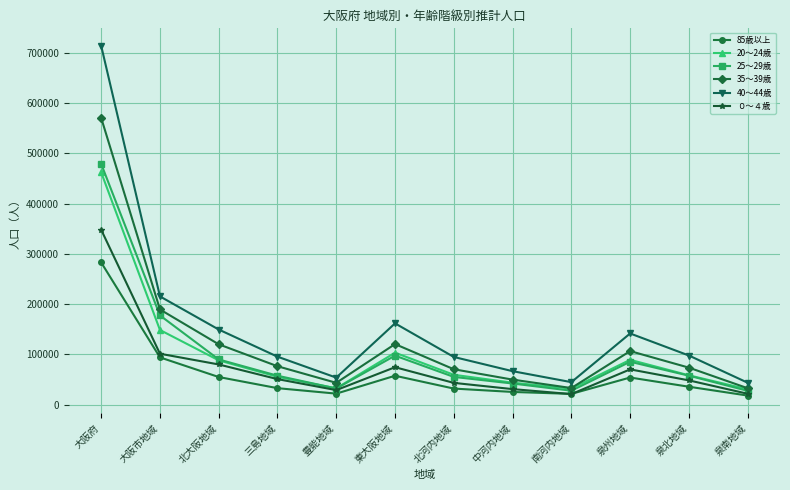

In 35～39歳, how many points are lower than both neighbors (excluding endpoints)?

2